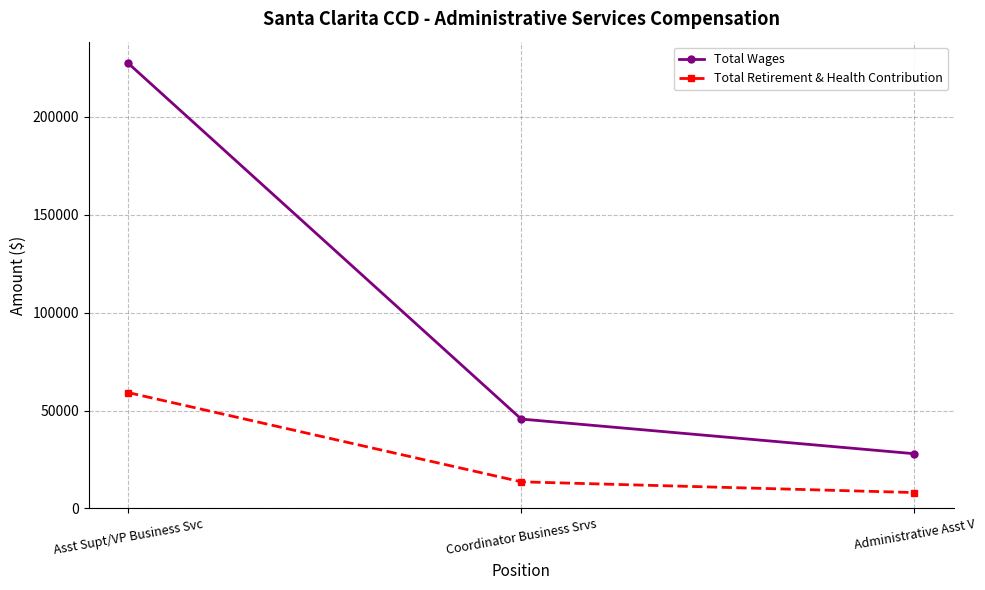

Read the Total Wages value at Administrative Asst V, to the nearest 50.

27950